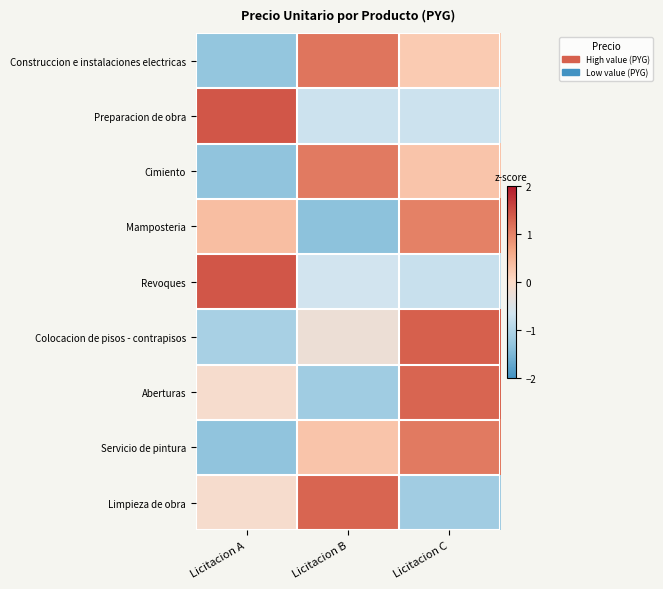

Count the number of data series in this chart.

9